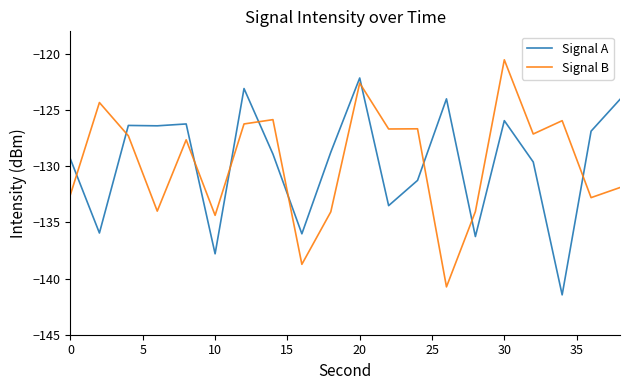

How many intersections are there between Signal A and Signal B?

10